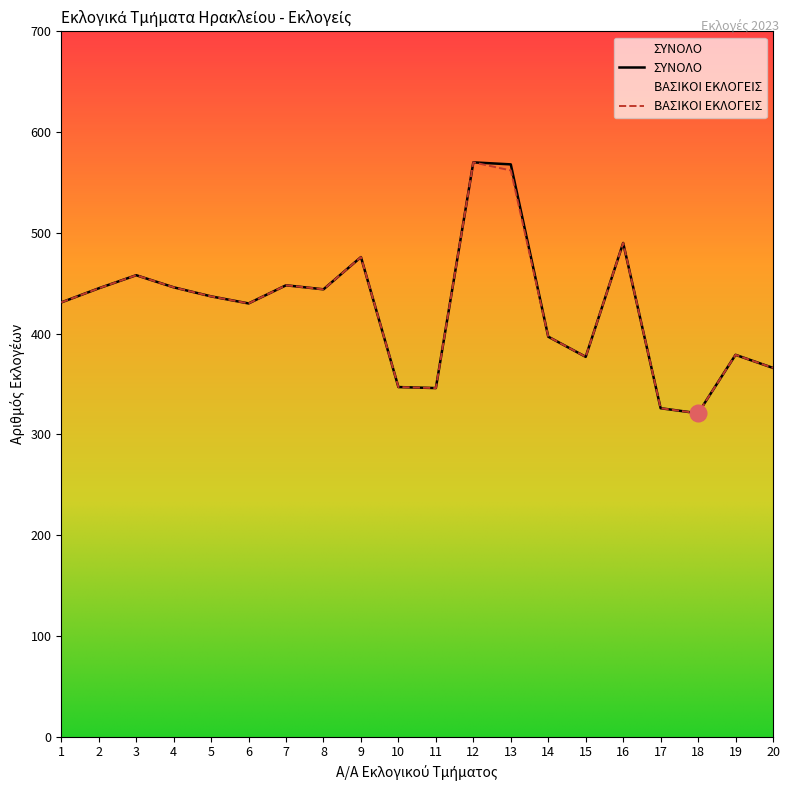

What is the difference between the maximum and minimum values in the ΣΥΝΟΛΟ series?

249